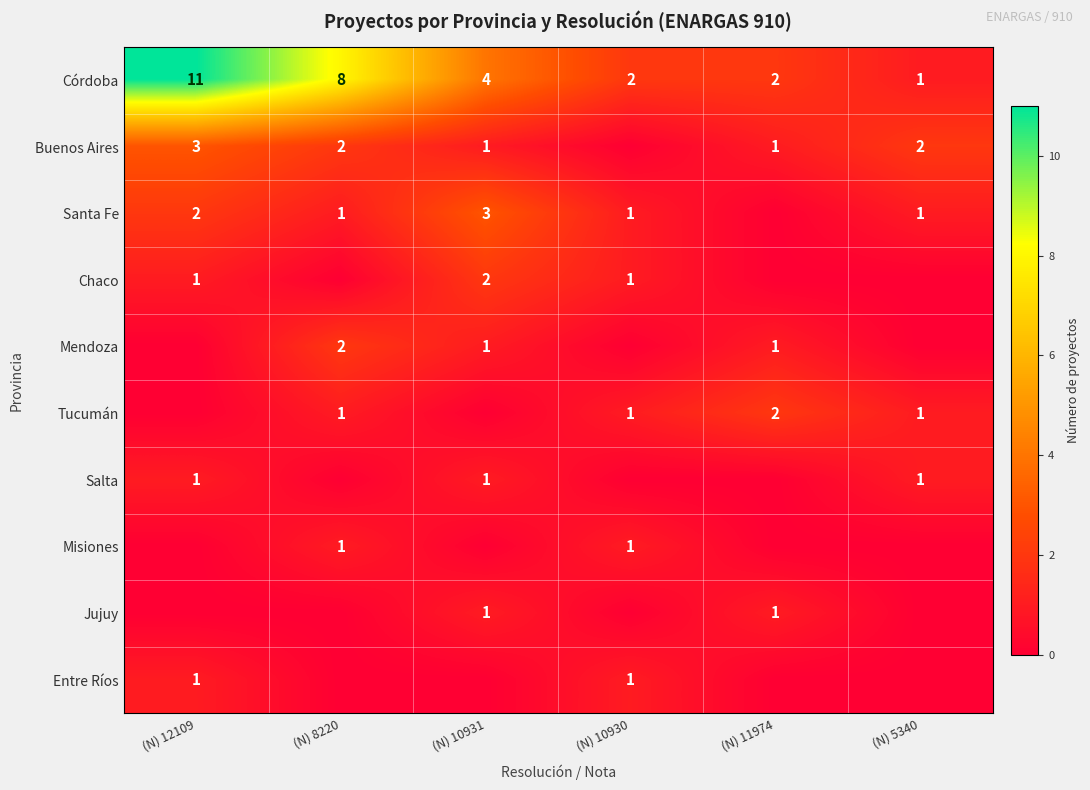

Where does the Córdoba series first go above 4?

(N) 12109